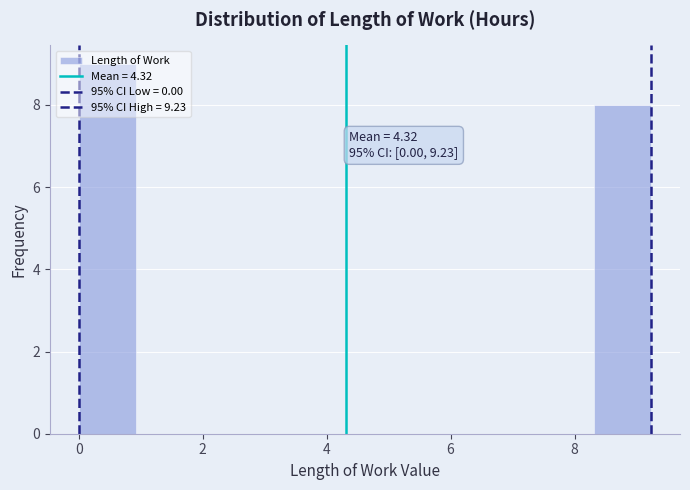

Which range on the x-axis has the tallest bar?

0.0 to 1.0